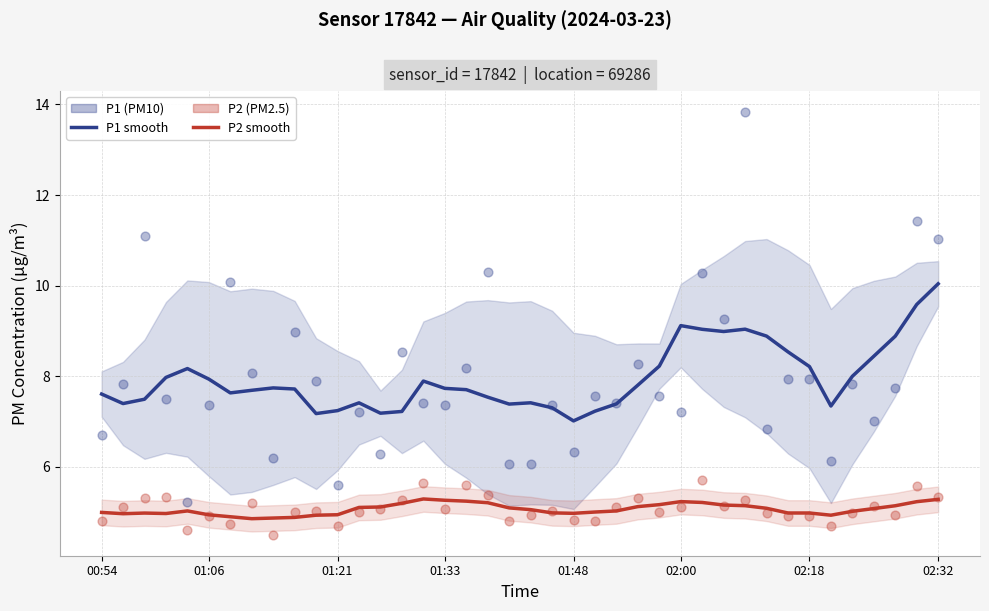

What are all the series names shown in the legend?

P1 smooth, P2 smooth, P1 (PM10), P2 (PM2.5)